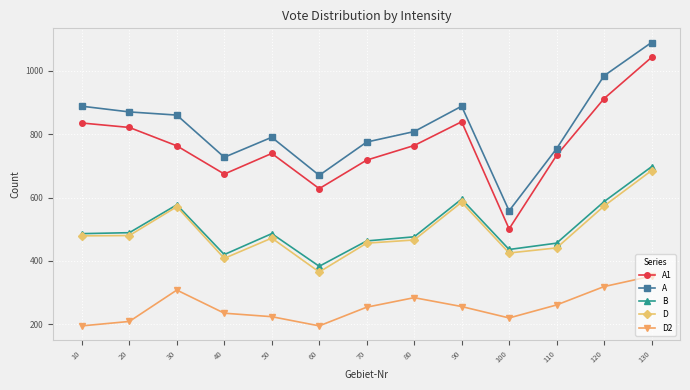

The B series shows 420 at 40. True or false?

True